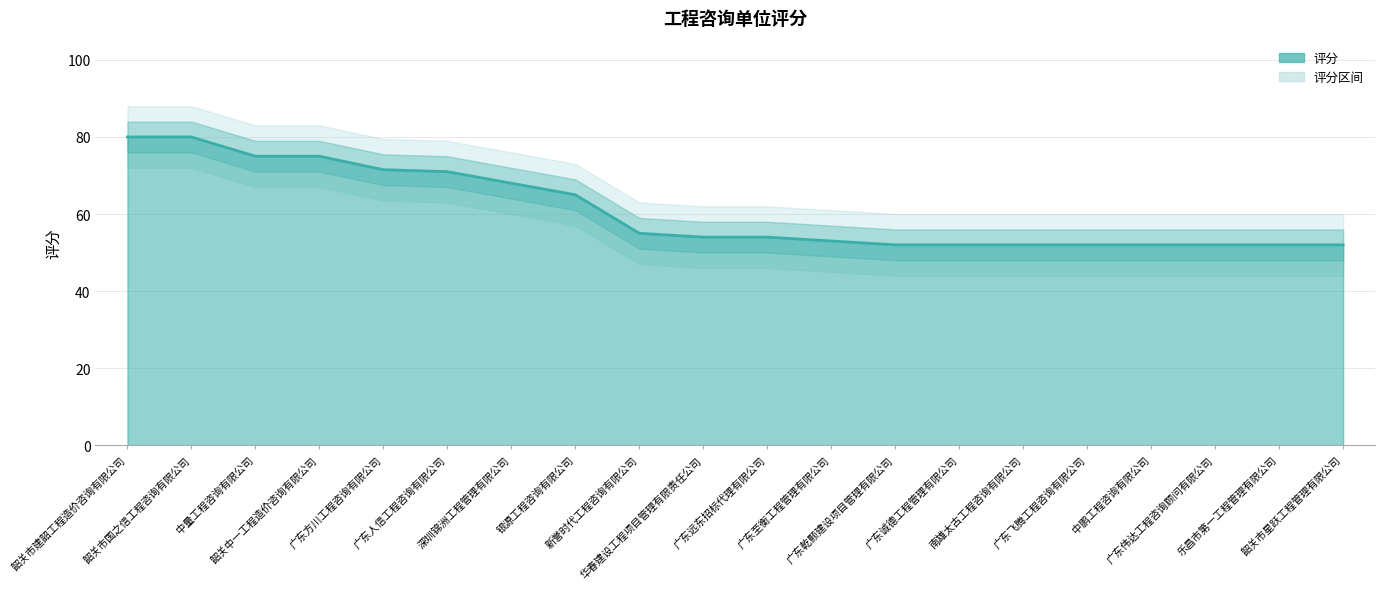

At which label is the value closest to 66?

银源工程咨询有限公司